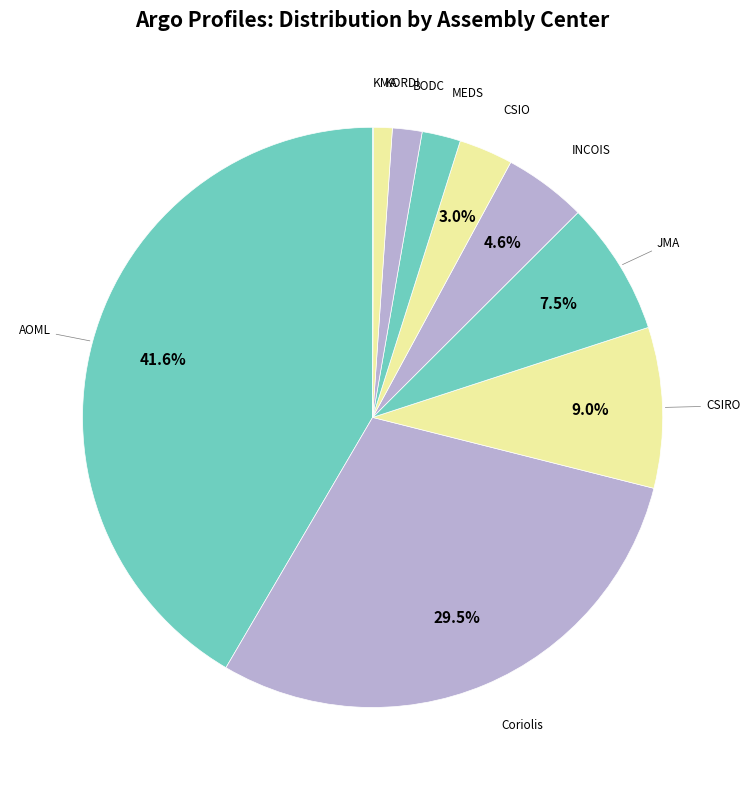

To the nearest percent, what percentage of the pie is INCOIS?

5%